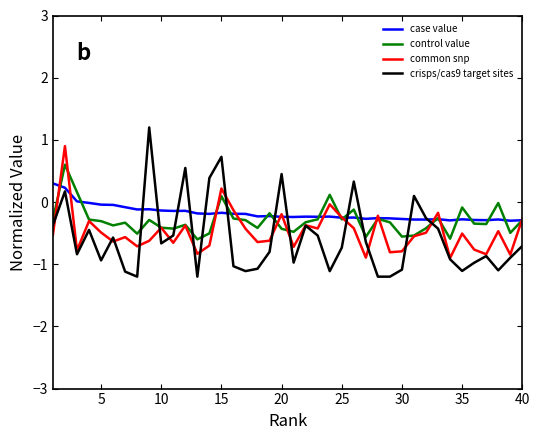

Which series has the largest range (max minus min)?

crisps/cas9 target sites